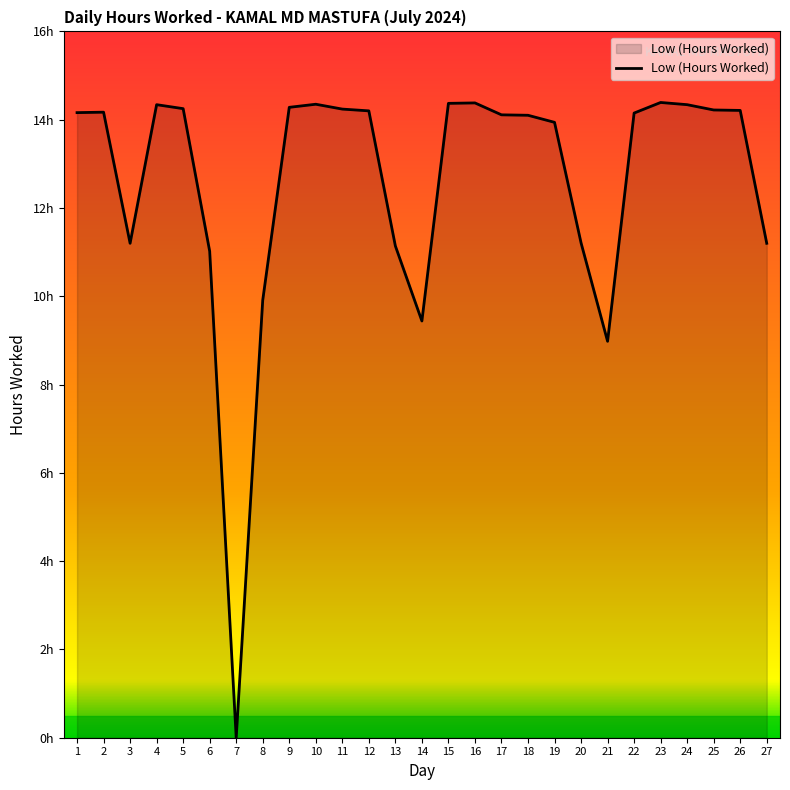

The chart shows a value of 24.5 at 9. True or false?

False